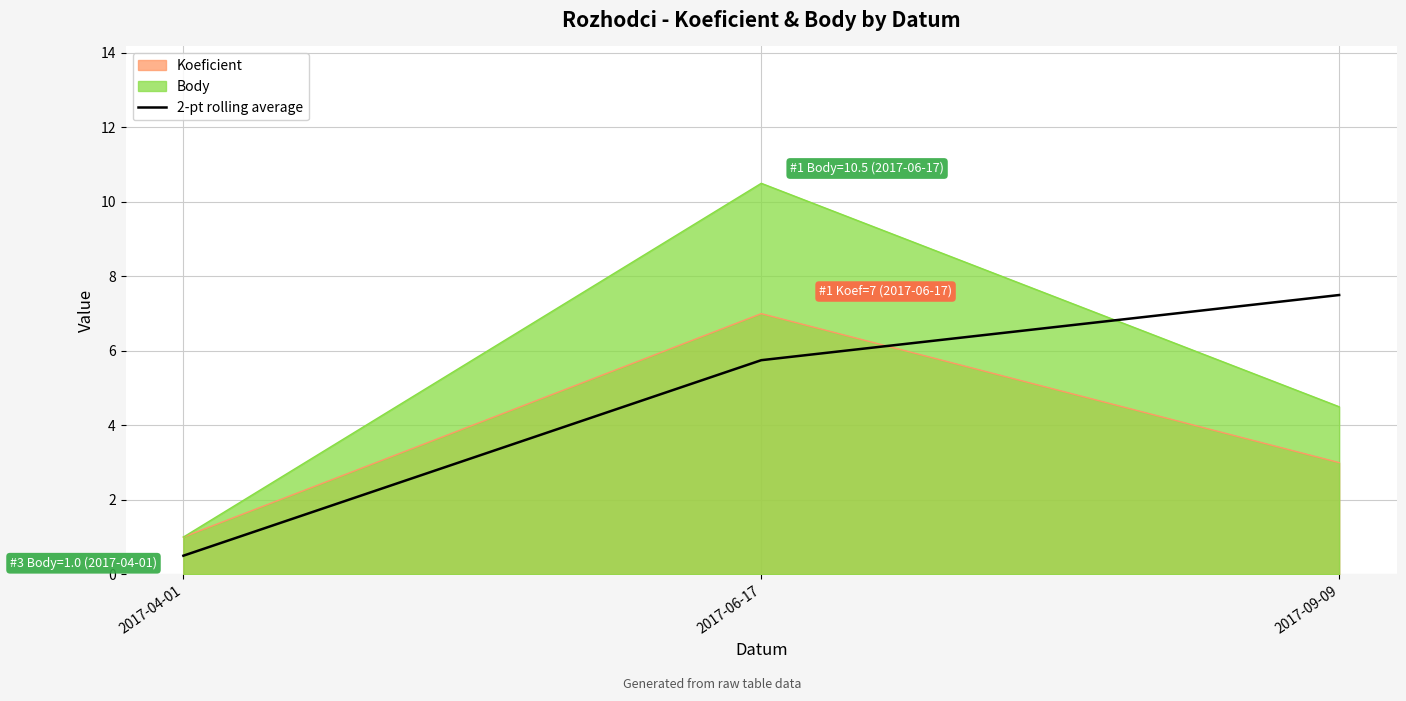

How many data points are less than 5?

1